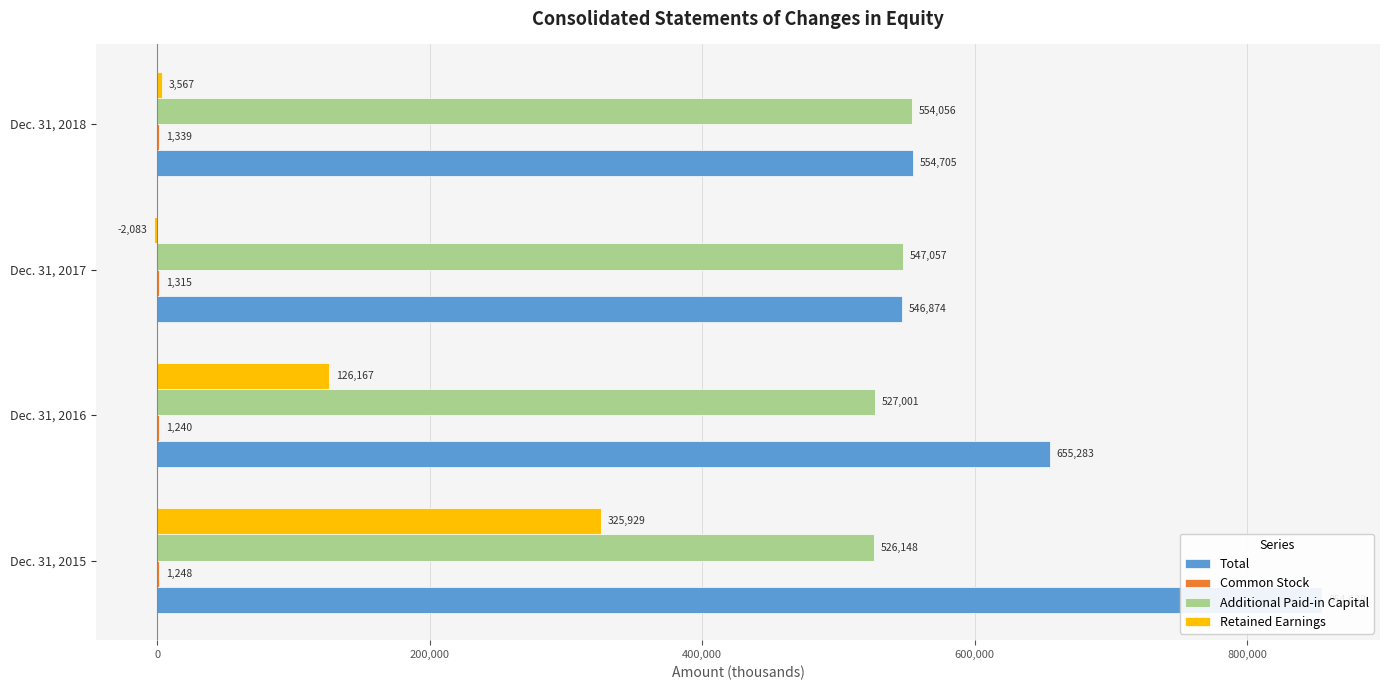

Is it true that Total equals 546874 at Dec. 31, 2017?

True